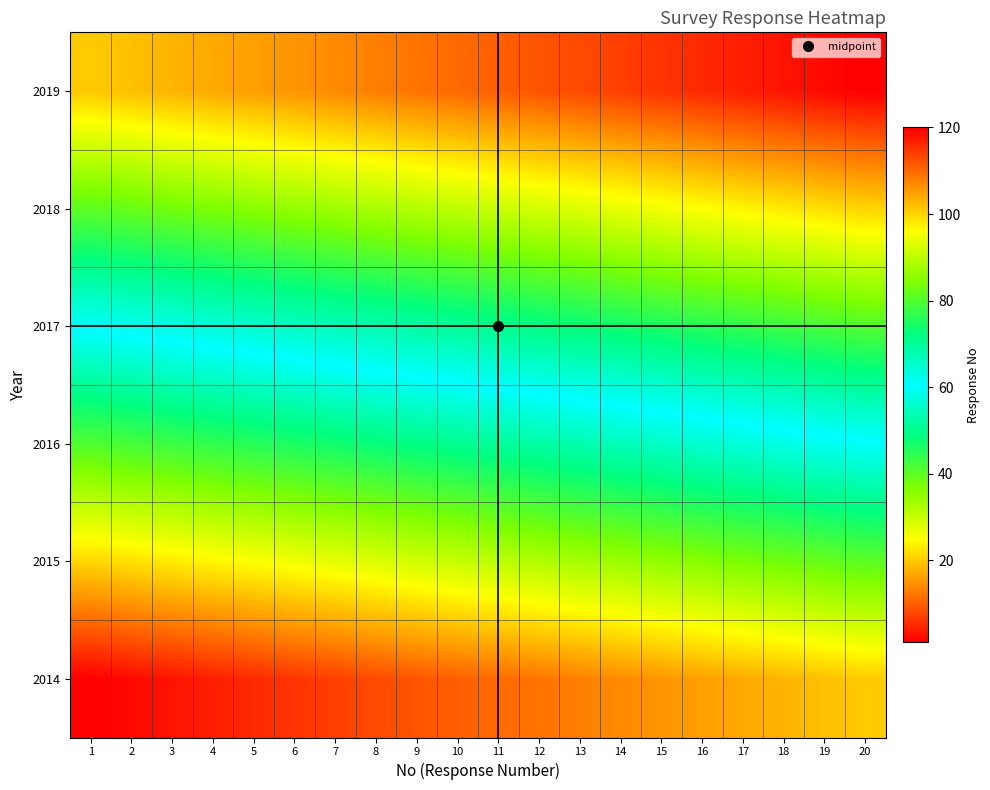

At which category is the sum across all series the highest?

20